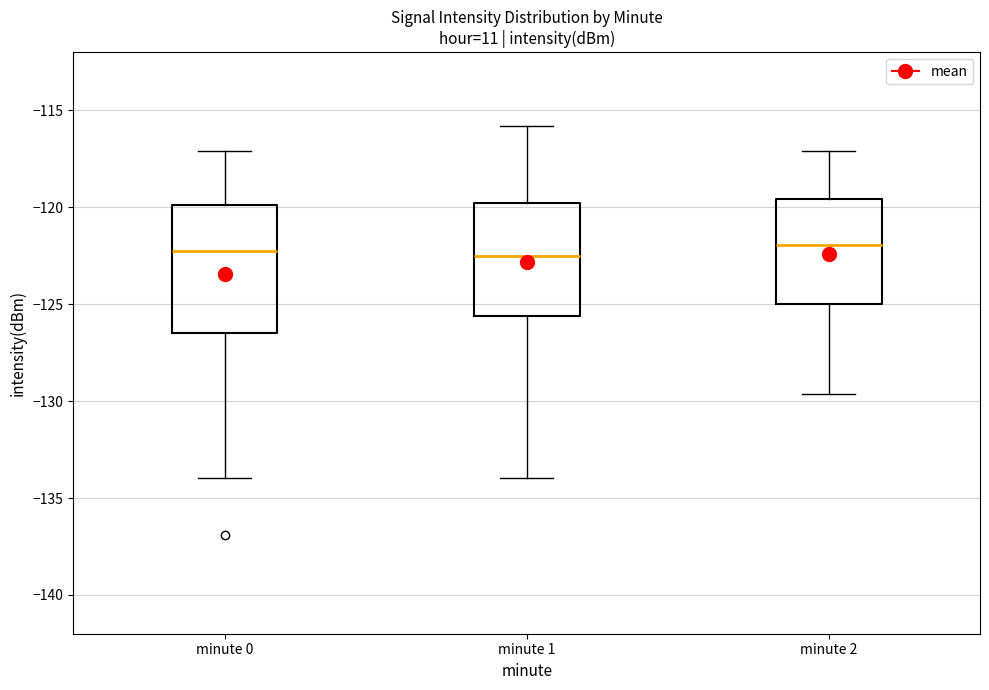

Reading left to right, transcribe this box plot: for each box, give where its median line is, the range the box spans, and where its two whiskers end, as read against the y-axis. The values are not printed on the chart, so give them approximately, as read against the axis.

minute 0: median -122.0, box -126.5 to -120.0, whiskers -134.0 to -117.0
minute 1: median -122.5, box -125.5 to -120.0, whiskers -134.0 to -116.0
minute 2: median -122.0, box -125.0 to -119.5, whiskers -129.5 to -117.0